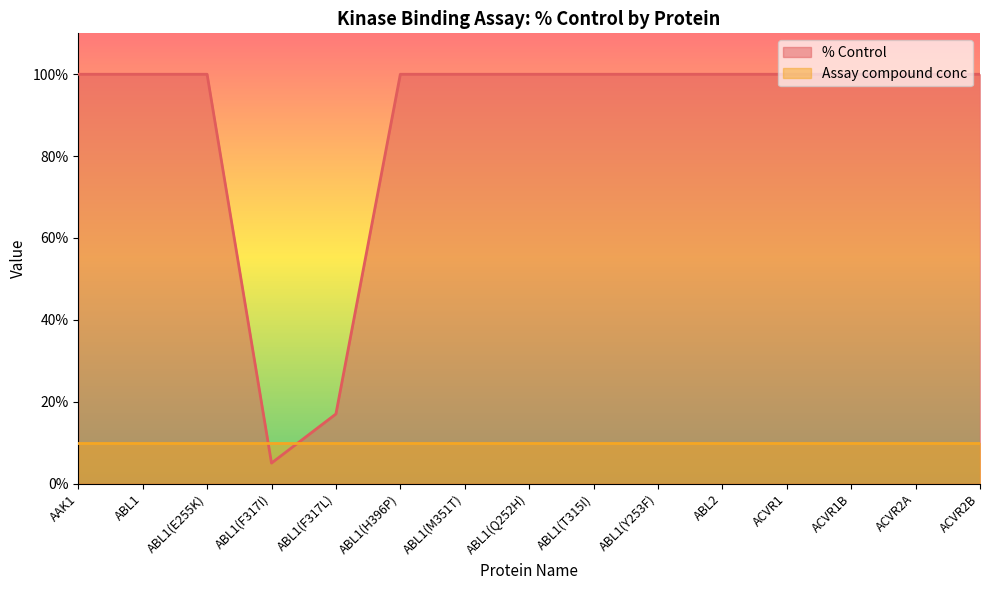

What is the value of the 6th point from the left?

100